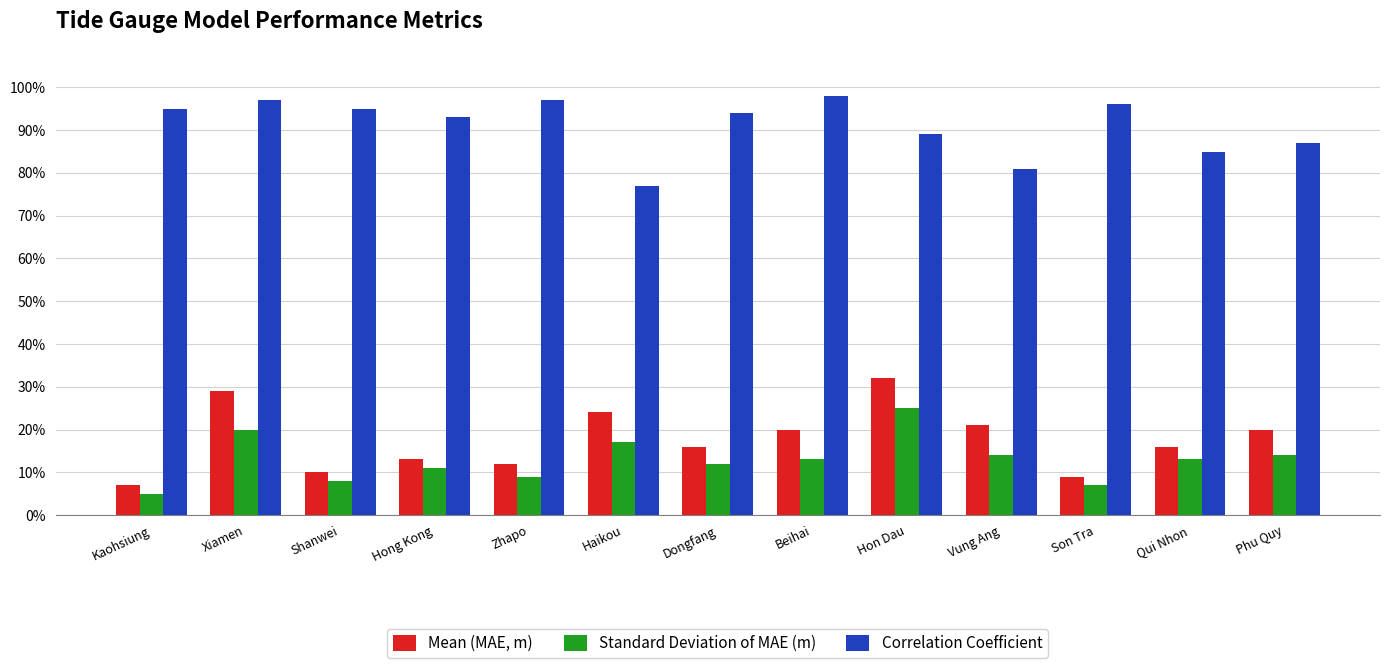

What is the difference between the second highest and second lowest values in the Mean (MAE, m) series?

0.2